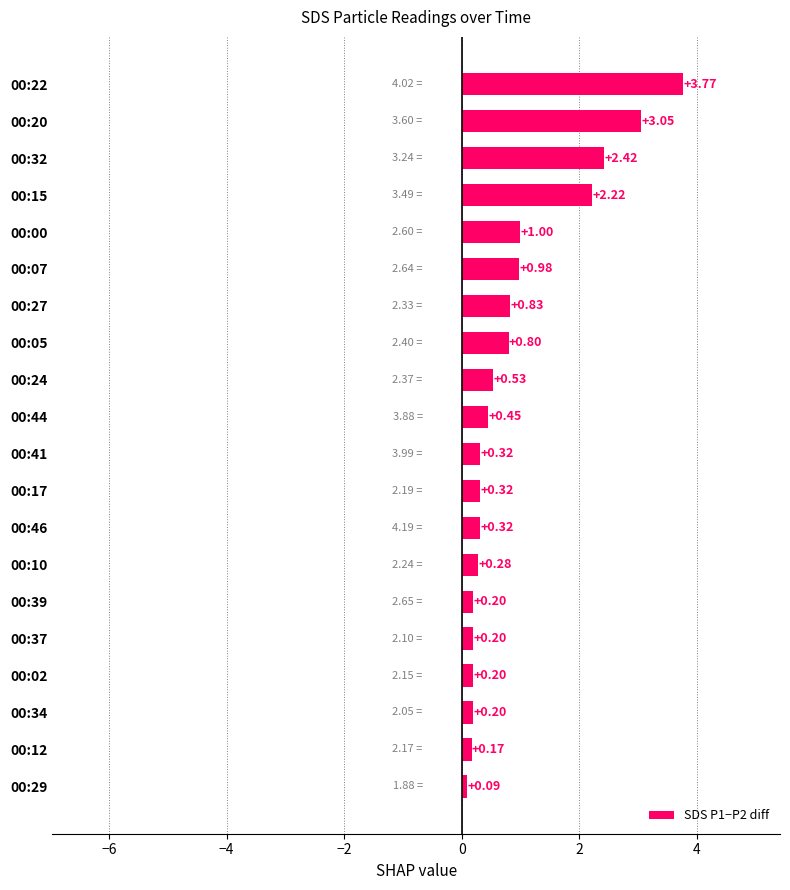

At which label is the value closest to 1?

00:00